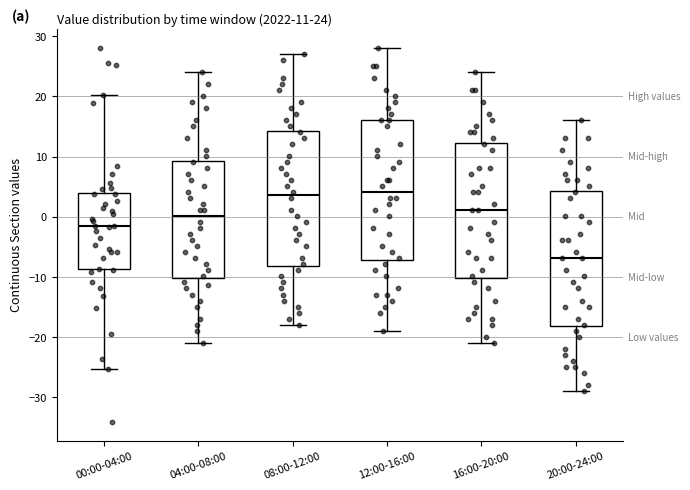

Which box has the lowest median line?

20:00-24:00